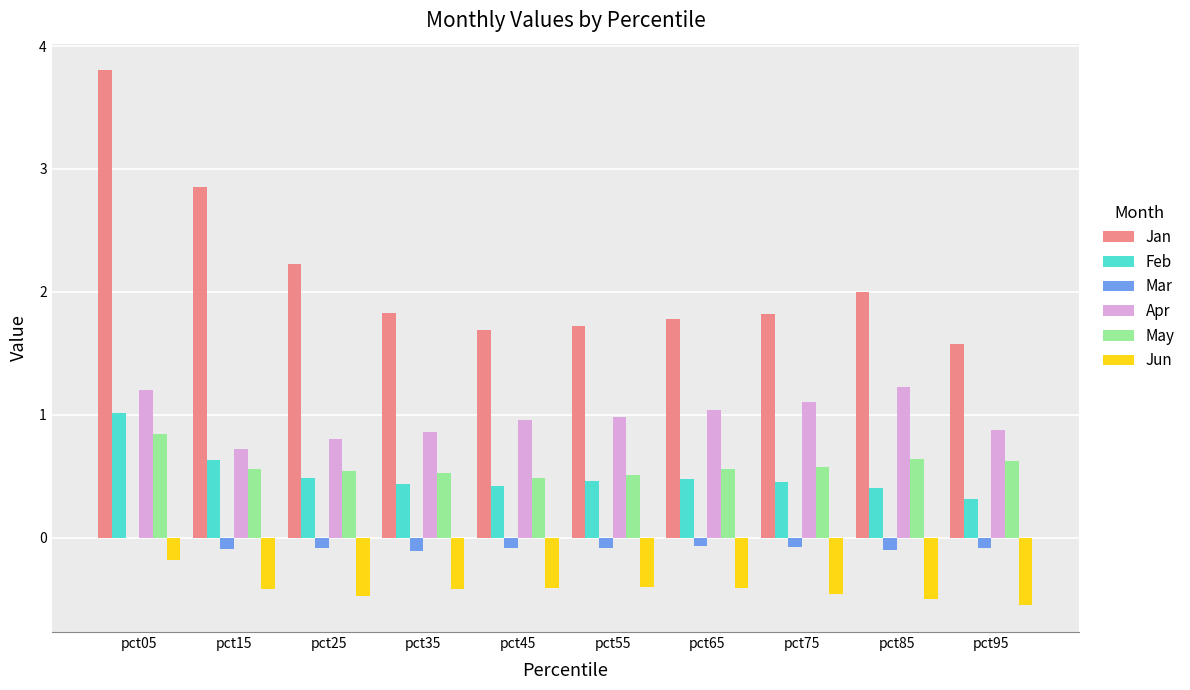

What are all the series names shown in the legend?

Jan, Feb, Mar, Apr, May, Jun